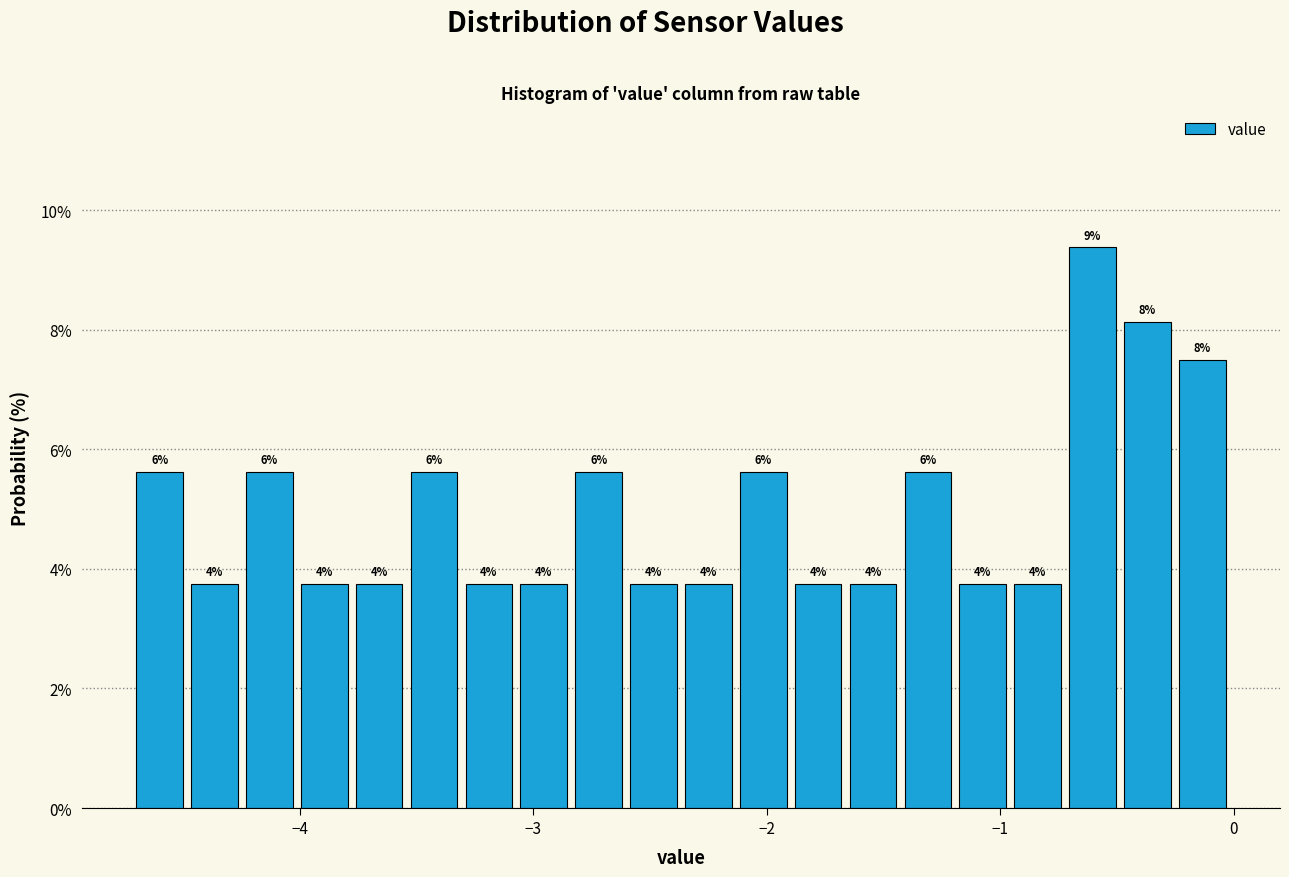

Around what value on the x-axis is the tallest bar? Give the approximate position of its centre, as read against the axis.

-0.6